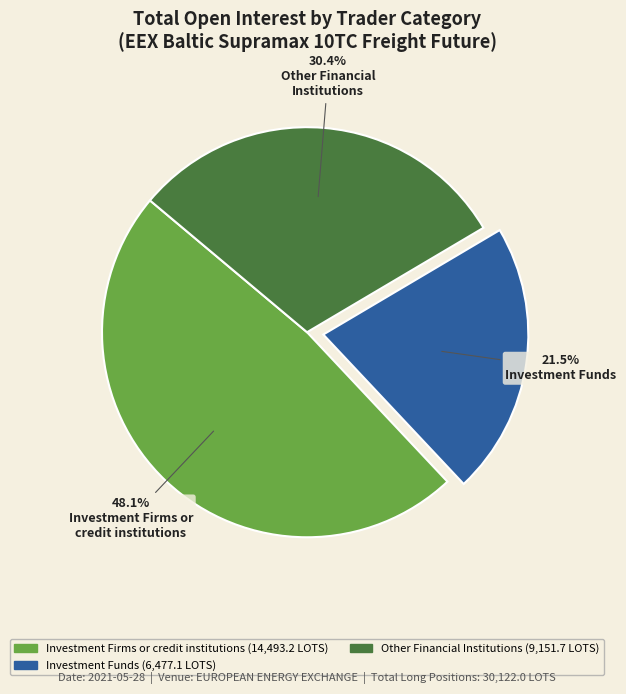

Count the number of slices in the pie.

3